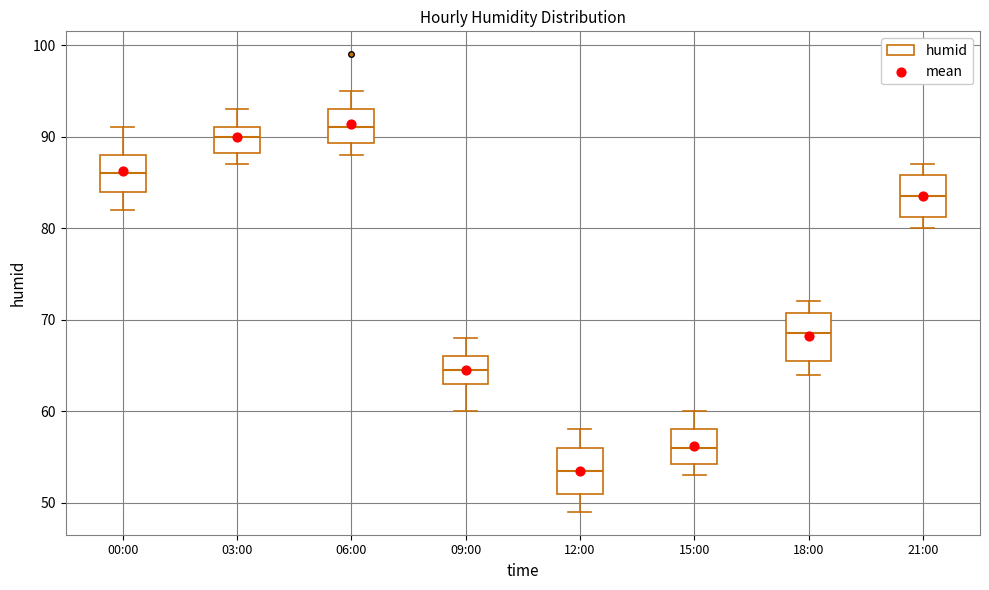

Reading left to right, read every box against the y-axis: the position of its median line, the range the box covers, and the ends of its whiskers. The values are not printed on the chart, so give them approximately, as read against the axis.

00:00: median 86, box 84 to 88, whiskers 82 to 91
03:00: median 90, box 88 to 91, whiskers 87 to 93
06:00: median 91, box 89 to 93, whiskers 88 to 95
09:00: median 65, box 63 to 66, whiskers 60 to 68
12:00: median 54, box 51 to 56, whiskers 49 to 58
15:00: median 56, box 54 to 58, whiskers 53 to 60
18:00: median 69, box 66 to 71, whiskers 64 to 72
21:00: median 84, box 81 to 86, whiskers 80 to 87